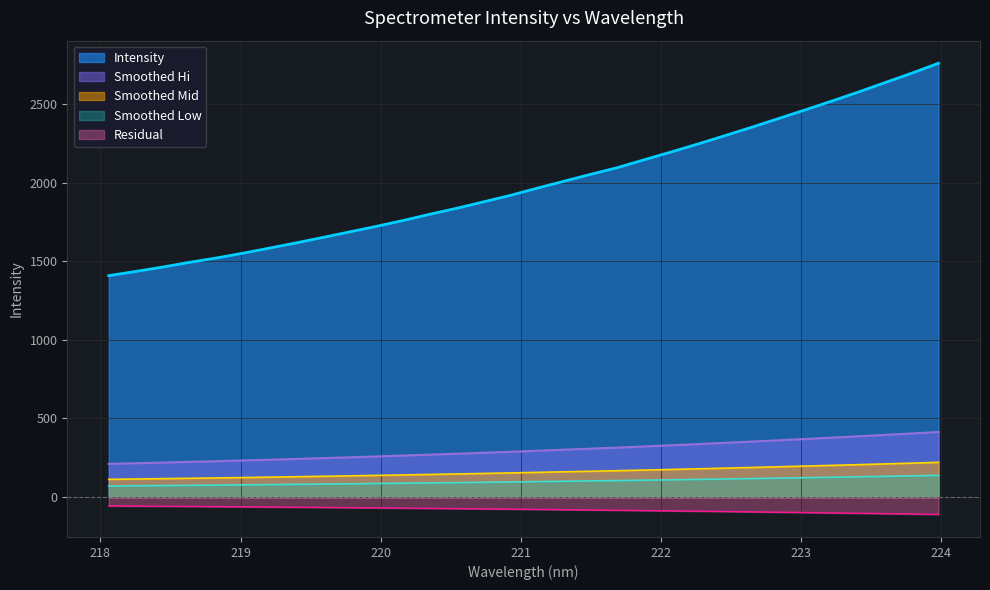

At which label does the data first exceed 1964?

221.1174